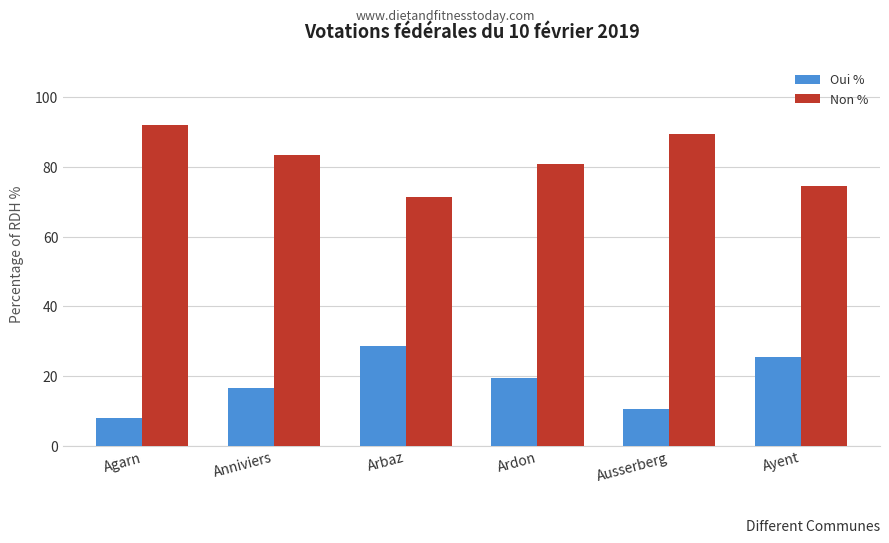

What is the difference between the highest and lowest values at Arbaz?

42.7